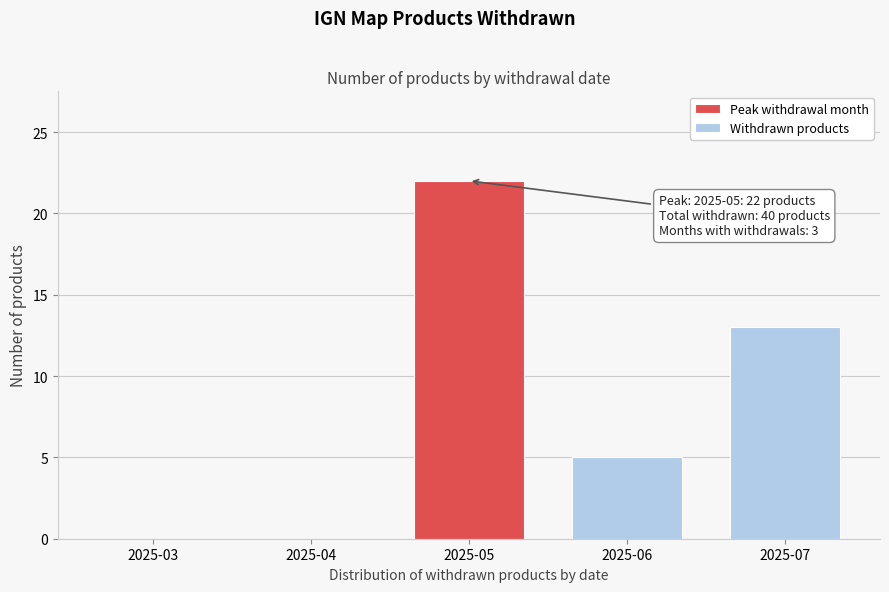

Reading left to right, list all the values displayed in this chart.

2025-03=0	2025-04=0	2025-05=22	2025-06=5	2025-07=13